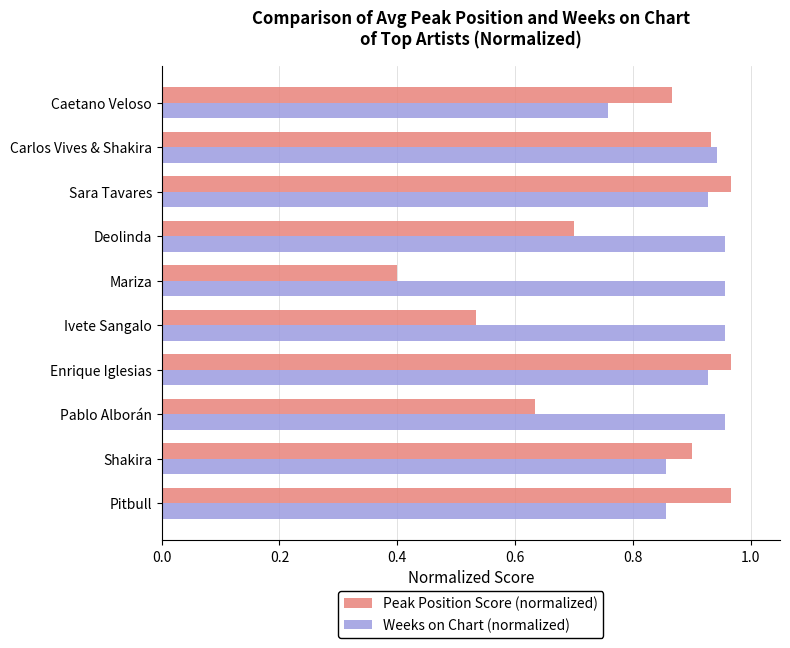

Where is Peak Position Score (normalized) nearest to the value 0?

Mariza